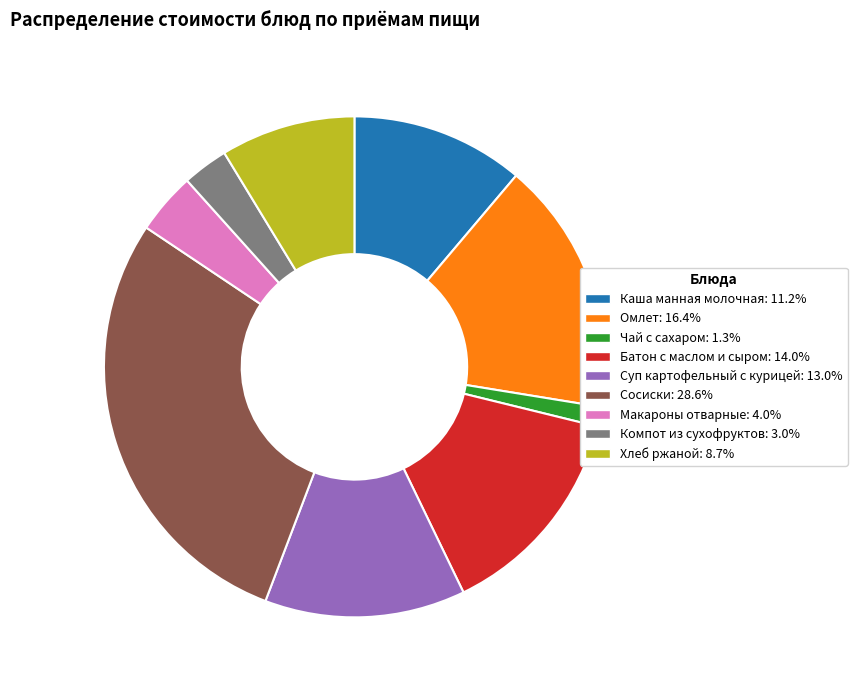

Rank the categories by value from highest to lowest.

Сосиски, Омлет, Батон с маслом и сыром, Суп картофельный с курицей, Каша манная молочная, Хлеб ржаной, Макароны отварные, Компот из сухофруктов, Чай с сахаром